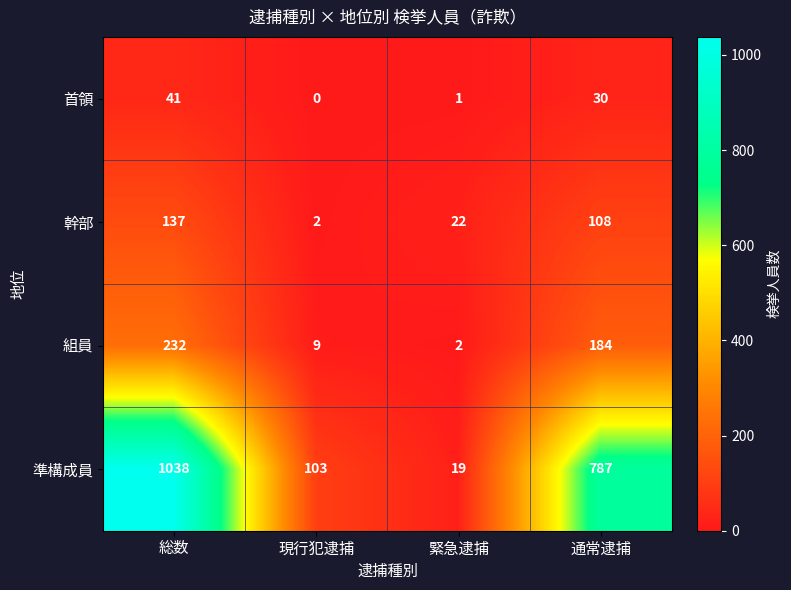

What is the spread (max minus min) of values at 現行犯逮捕?

103